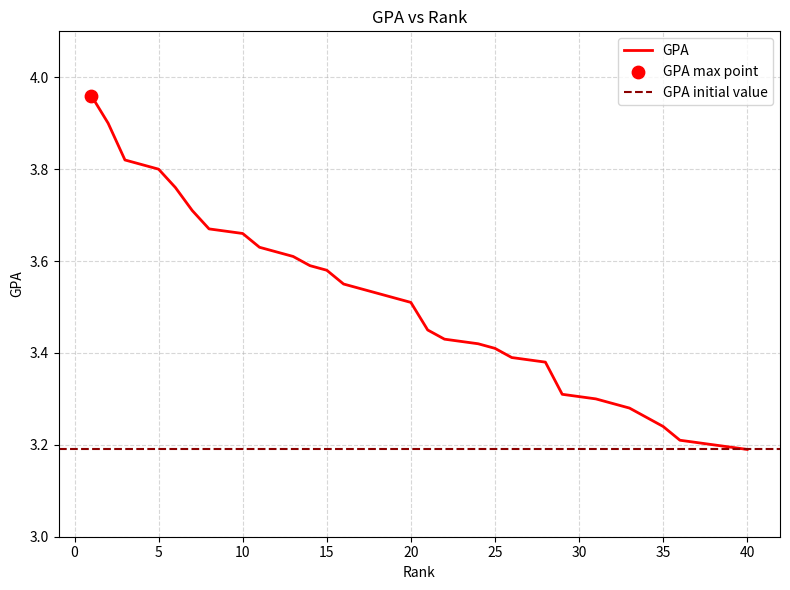

What is the change in value from 3 to 22?

-0.4